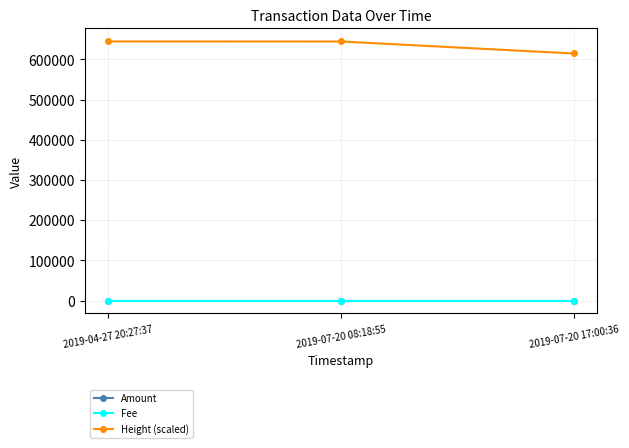

The value of Amount at 2019-07-20 08:18:55 is 0.1. True or false?

True